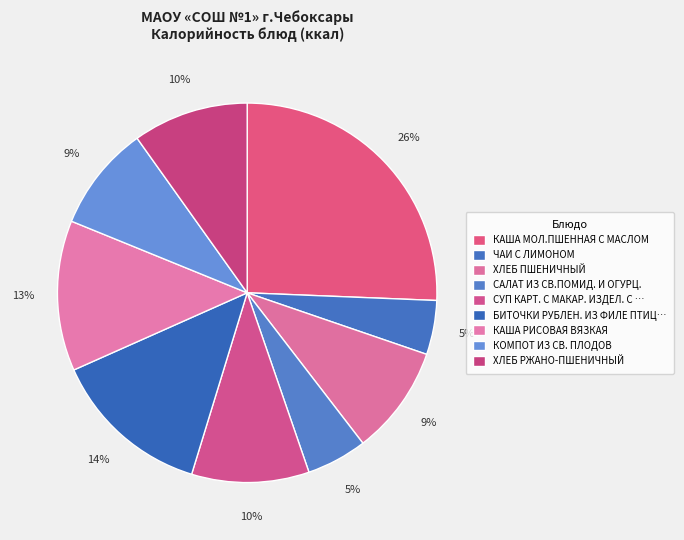

Is it true that КАША РИСОВАЯ ВЯЗКАЯ is 13% of the pie?

True